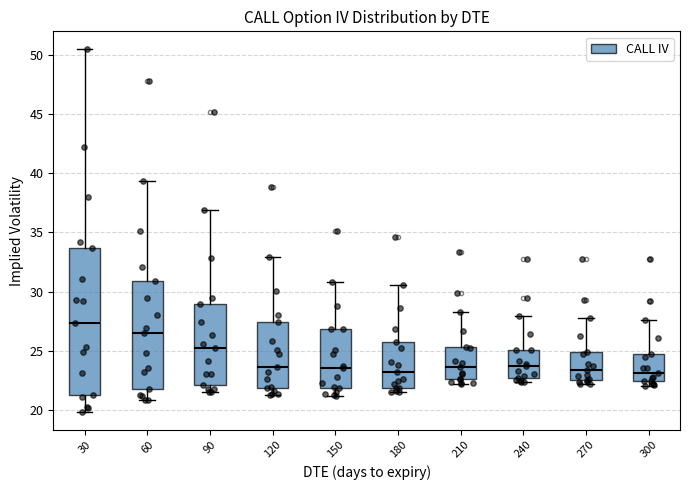

Reading left to right, transcribe this box plot: for each box, give where its median line is, the range the box spans, and where its two whiskers end, as read against the y-axis. The values are not printed on the chart, so give them approximately, as read against the axis.

30: median 27.5, box 21.0 to 33.5, whiskers 20.0 to 50.5
60: median 26.5, box 21.5 to 31.0, whiskers 21.0 to 39.5
90: median 25.5, box 22.0 to 29.0, whiskers 21.5 to 37.0
120: median 23.5, box 22.0 to 27.5, whiskers 21.5 to 33.0
150: median 23.5, box 22.0 to 27.0, whiskers 21.0 to 31.0
180: median 23.0, box 22.0 to 26.0, whiskers 21.5 to 30.5
210: median 23.5, box 22.5 to 25.5, whiskers 22.0 to 28.0
240: median 23.5, box 22.5 to 25.0, whiskers 22.5 (just below the box's lower edge) to 28.0
270: median 23.5, box 22.5 to 25.0, whiskers 22.0 to 27.5
300: median 23.0, box 22.5 to 24.5, whiskers 22.0 to 27.5